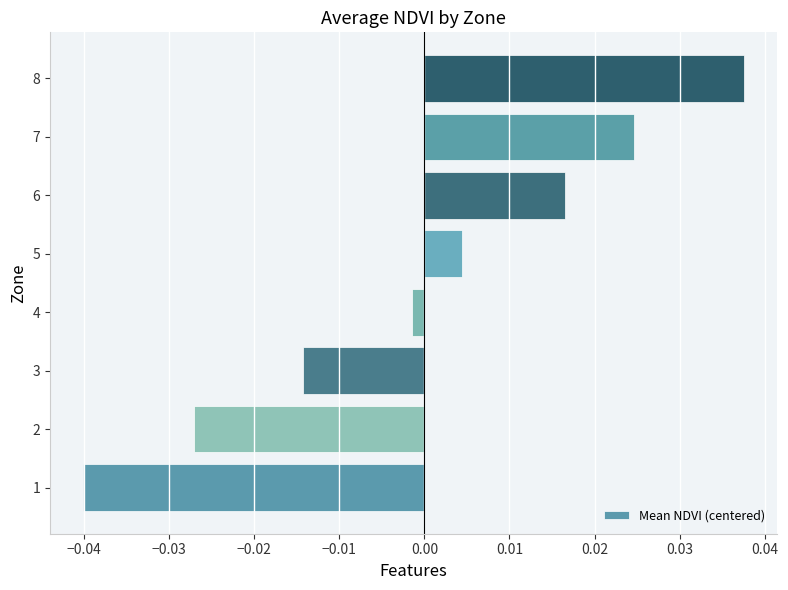

List the labels in order of value, largest first.

8, 7, 6, 5, 4, 3, 2, 1